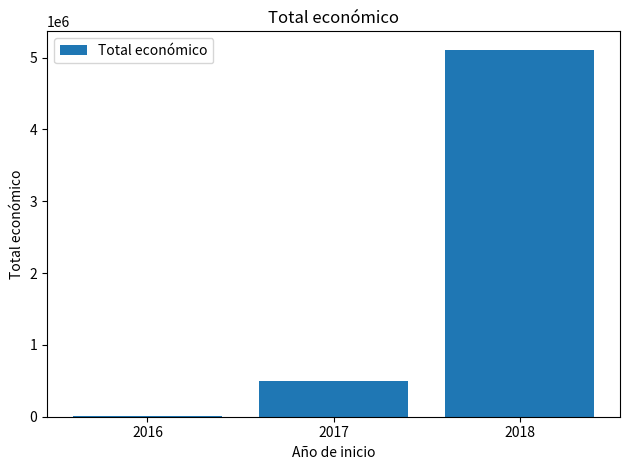

What is the change in value from 2017 to 2018?

+4611929